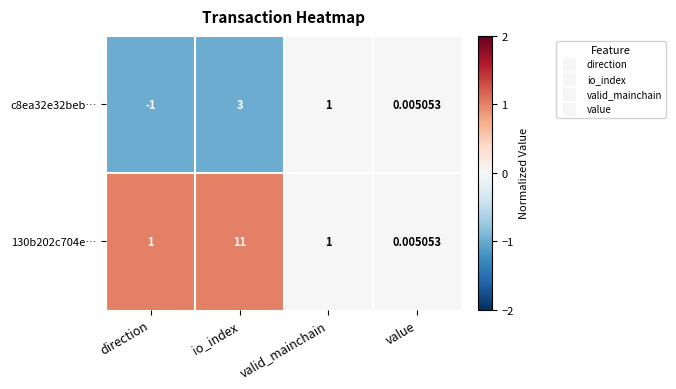

At which category is the sum across all series the highest?

io_index